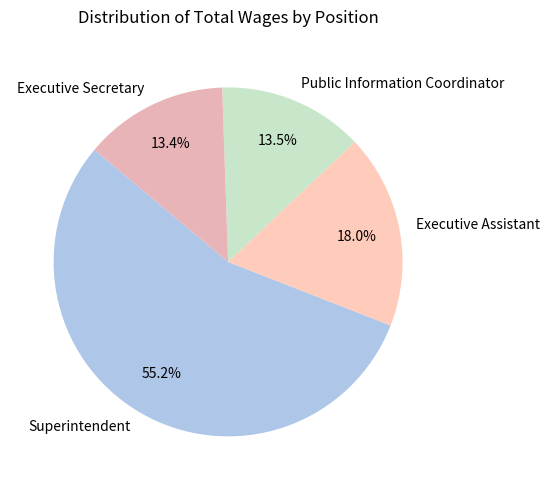

Between Executive Assistant and Superintendent, which is larger?

Superintendent